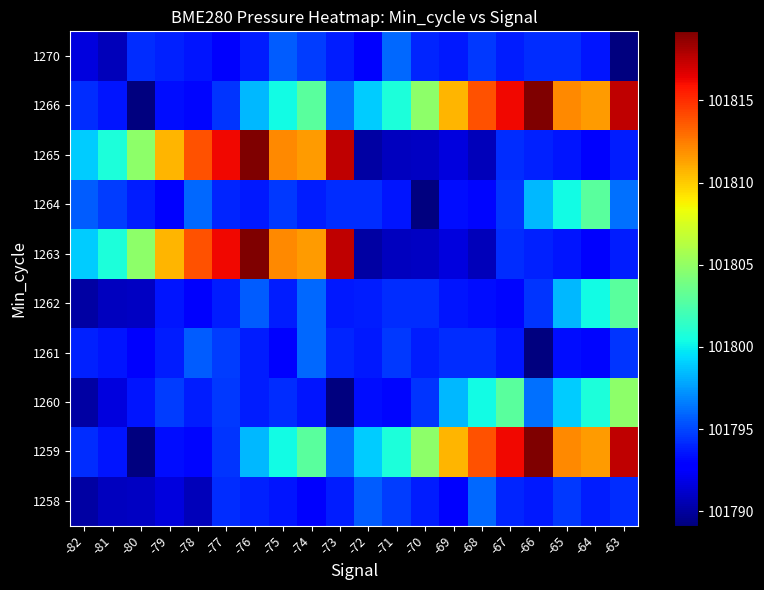

Reading right to left, transcribe all the data shown in this chart.

1258: -63=101794.2	-64=101793.7	-65=101794.6	-66=101793.6	-67=101794.0	-68=101796.0	-69=101792.9	-70=101793.8	-71=101794.7	-72=101795.7	-73=101793.8	-74=101792.4	-75=101793.5	-76=101793.9	-77=101794.3	-78=101790.8	-79=101791.6	-80=101791.0	-81=101790.8	-82=101790.2
1259: -63=101817.6	-64=101811.5	-65=101812.1	-66=101819.2	-67=101816.2	-68=101813.8	-69=101810.7	-70=101804.8	-71=101800.6	-72=101799.0	-73=101796.2	-74=101802.9	-75=101800.4	-76=101798.4	-77=101794.5	-78=101793.1	-79=101793.4	-80=101789.1	-81=101793.5	-82=101794.2
1260: -63=101804.8	-64=101800.6	-65=101799.0	-66=101796.2	-67=101802.9	-68=101800.4	-69=101798.4	-70=101794.5	-71=101793.1	-72=101793.4	-73=101789.1	-74=101793.5	-75=101794.2	-76=101793.7	-77=101794.6	-78=101793.8	-79=101794.7	-80=101793.5	-81=101791.6	-82=101790.2
1261: -63=101794.5	-64=101793.1	-65=101793.4	-66=101789.1	-67=101793.5	-68=101794.2	-69=101794.2	-70=101793.7	-71=101794.6	-72=101793.6	-73=101794.0	-74=101796.0	-75=101792.9	-76=101793.8	-77=101794.7	-78=101795.7	-79=101793.8	-80=101792.4	-81=101793.5	-82=101793.9
1262: -63=101802.9	-64=101800.4	-65=101798.4	-66=101794.5	-67=101793.1	-68=101793.4	-69=101793.5	-70=101794.2	-71=101794.2	-72=101793.7	-73=101793.6	-74=101796.0	-75=101793.8	-76=101795.7	-77=101793.8	-78=101792.4	-79=101793.5	-80=101791.0	-81=101790.8	-82=101790.2
1263: -63=101793.8	-64=101792.4	-65=101793.5	-66=101793.9	-67=101794.3	-68=101790.8	-69=101791.6	-70=101791.0	-71=101790.8	-72=101790.2	-73=101817.6	-74=101811.5	-75=101812.1	-76=101819.2	-77=101816.2	-78=101813.8	-79=101810.7	-80=101804.8	-81=101800.6	-82=101799.0
1264: -63=101796.2	-64=101802.9	-65=101800.4	-66=101798.4	-67=101794.5	-68=101793.1	-69=101793.4	-70=101789.1	-71=101793.5	-72=101794.2	-73=101794.2	-74=101793.7	-75=101794.6	-76=101793.6	-77=101794.0	-78=101796.0	-79=101792.9	-80=101793.8	-81=101794.7	-82=101795.7
1265: -63=101793.8	-64=101792.4	-65=101793.5	-66=101793.9	-67=101794.3	-68=101790.8	-69=101791.6	-70=101791.0	-71=101790.8	-72=101790.2	-73=101817.6	-74=101811.5	-75=101812.1	-76=101819.2	-77=101816.2	-78=101813.8	-79=101810.7	-80=101804.8	-81=101800.6	-82=101799.0
1266: -63=101817.6	-64=101811.5	-65=101812.1	-66=101819.2	-67=101816.2	-68=101813.8	-69=101810.7	-70=101804.8	-71=101800.6	-72=101799.0	-73=101796.2	-74=101802.9	-75=101800.4	-76=101798.4	-77=101794.5	-78=101793.1	-79=101793.4	-80=101789.1	-81=101793.5	-82=101794.2
1270: -63=101789.1	-64=101793.5	-65=101794.2	-66=101794.2	-67=101793.7	-68=101794.6	-69=101793.6	-70=101794.0	-71=101796.0	-72=101792.9	-73=101793.8	-74=101794.7	-75=101795.7	-76=101793.8	-77=101792.4	-78=101793.5	-79=101793.9	-80=101794.3	-81=101790.8	-82=101791.6